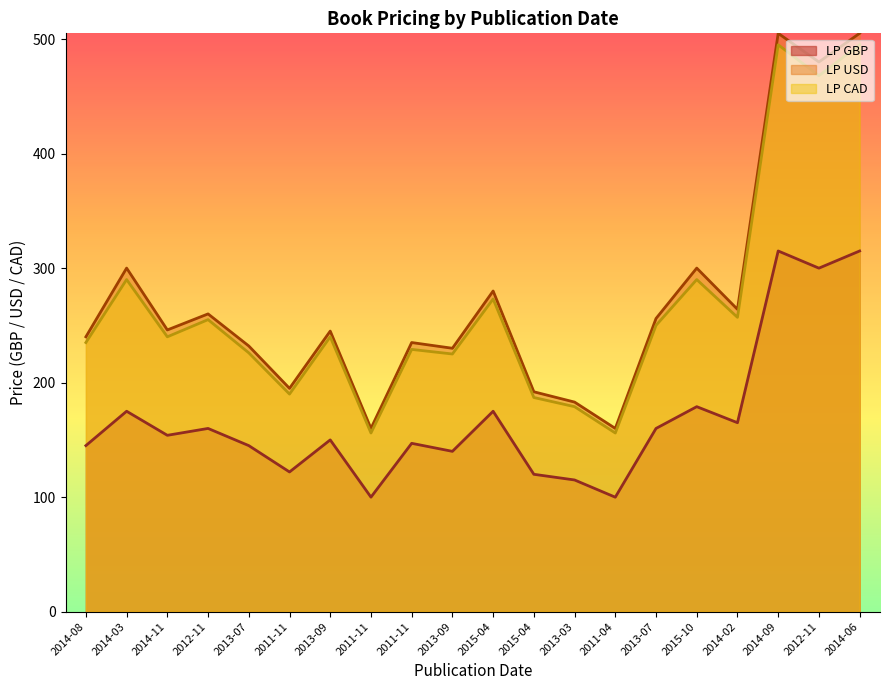

How many data points does each series have?

20